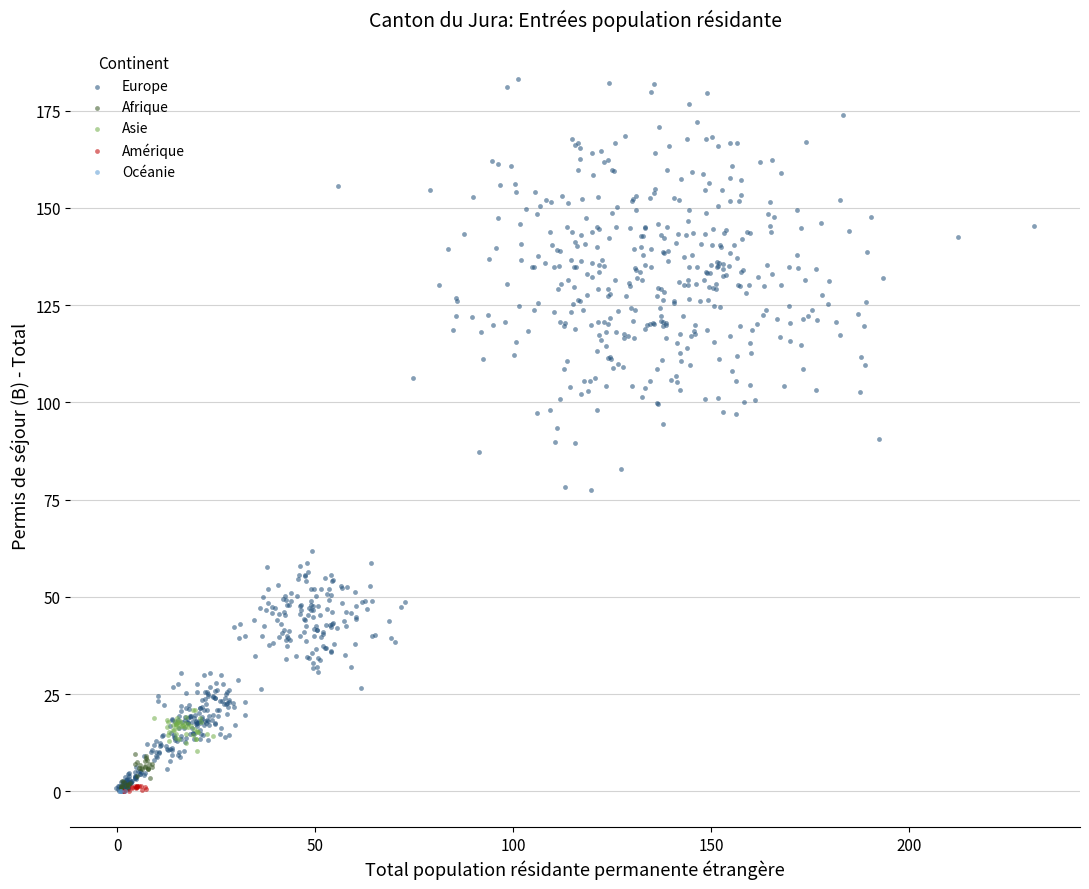

What are all the series names shown in the legend?

Europe, Afrique, Asie, Amérique, Océanie